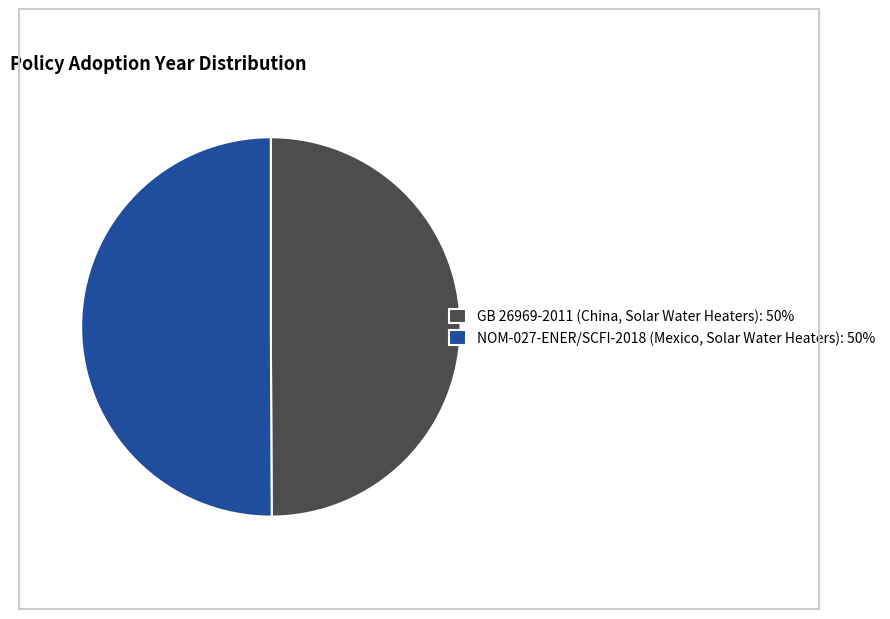

True or false: GB 26969-2011 (China, Solar Water Heaters) accounts for 50% of the total.

True